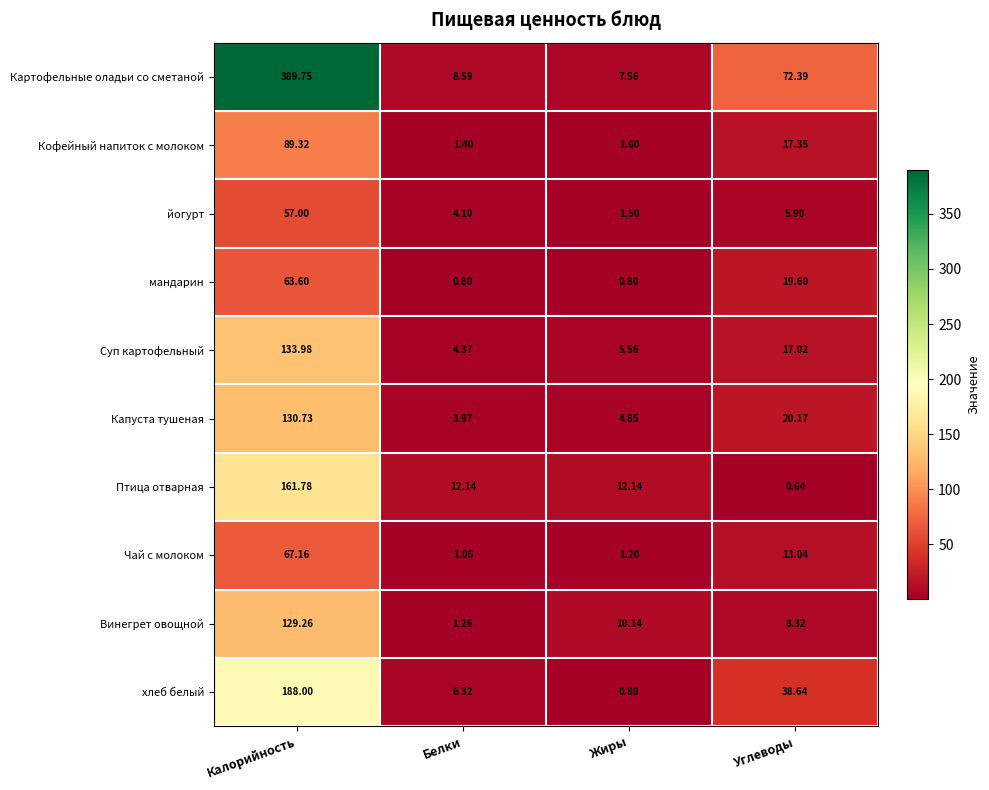

Where is Суп картофельный nearest to the value 69?

Углеводы